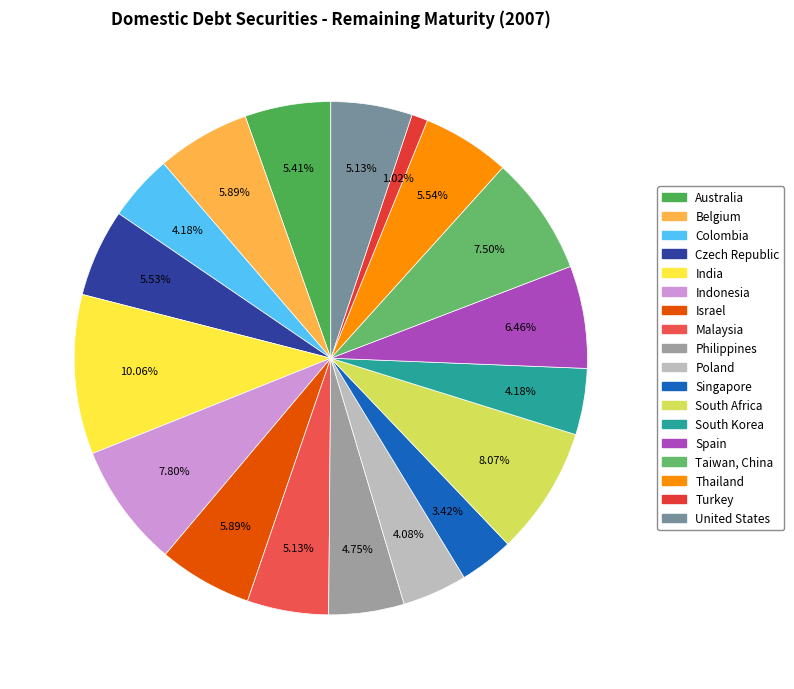

Rank the categories by value from lowest to highest.

Turkey, Singapore, Poland, Colombia, South Korea, Philippines, Malaysia, United States, Australia, Czech Republic, Thailand, Belgium, Israel, Spain, Taiwan, China, Indonesia, South Africa, India